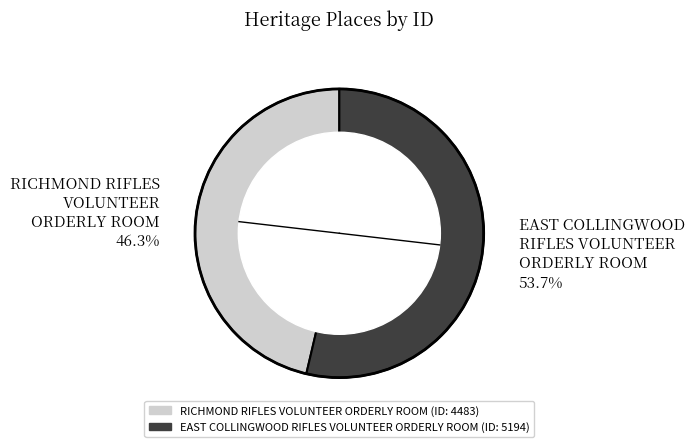

To the nearest percent, what portion does EAST COLLINGWOOD RIFLES VOLUNTEER ORDERLY ROOM represent?

54%